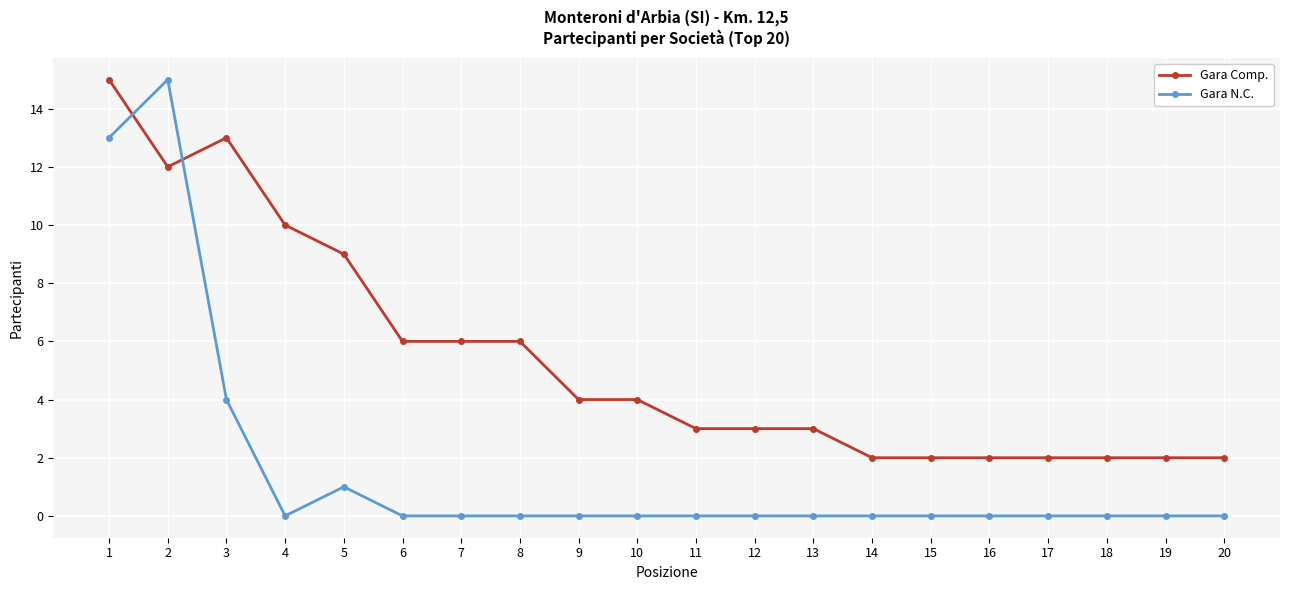

Is the value of Gara Comp. at 18 greater than the value of Gara N.C. at 3?

No